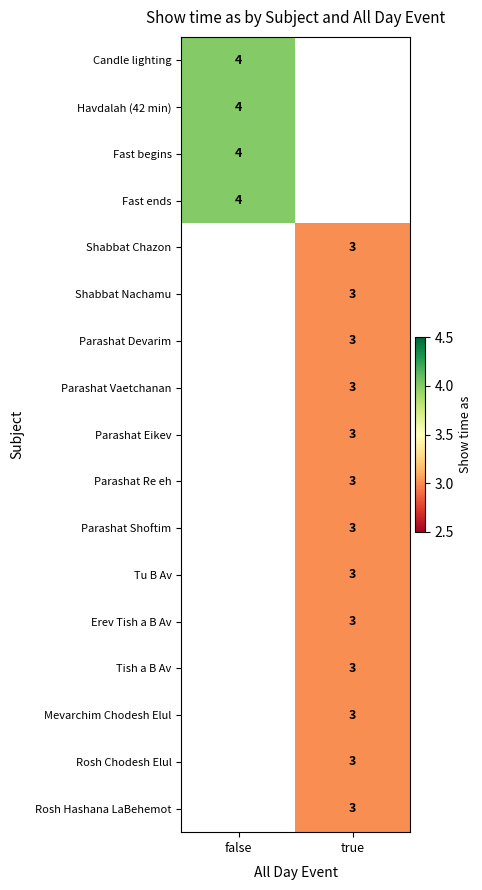

The Tu B Av series shows 3 at true. True or false?

True